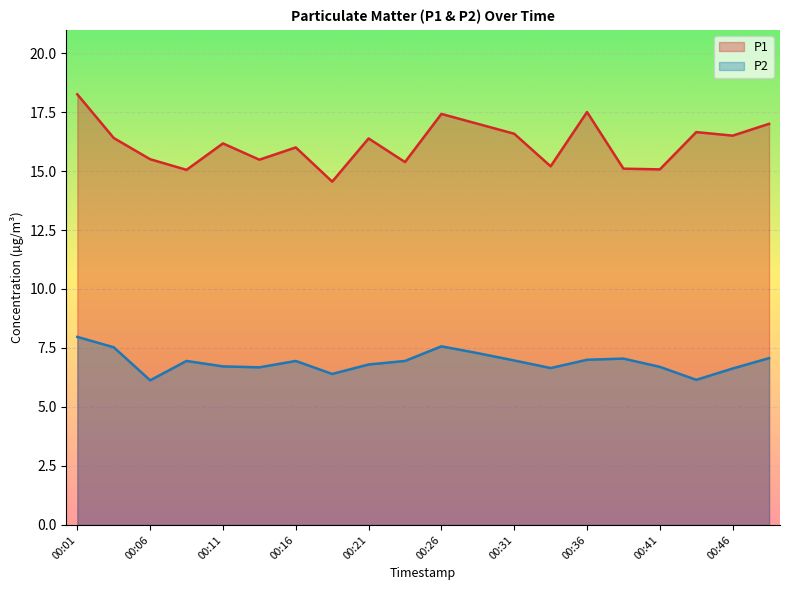

What are all the series names shown in the legend?

P1, P2